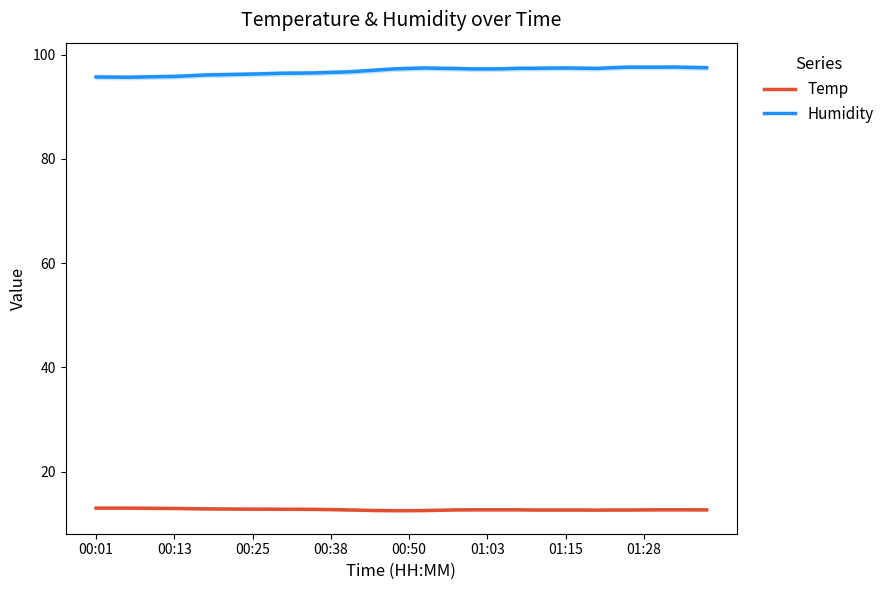

True or false: Humidity and Temp cross at least once.

False